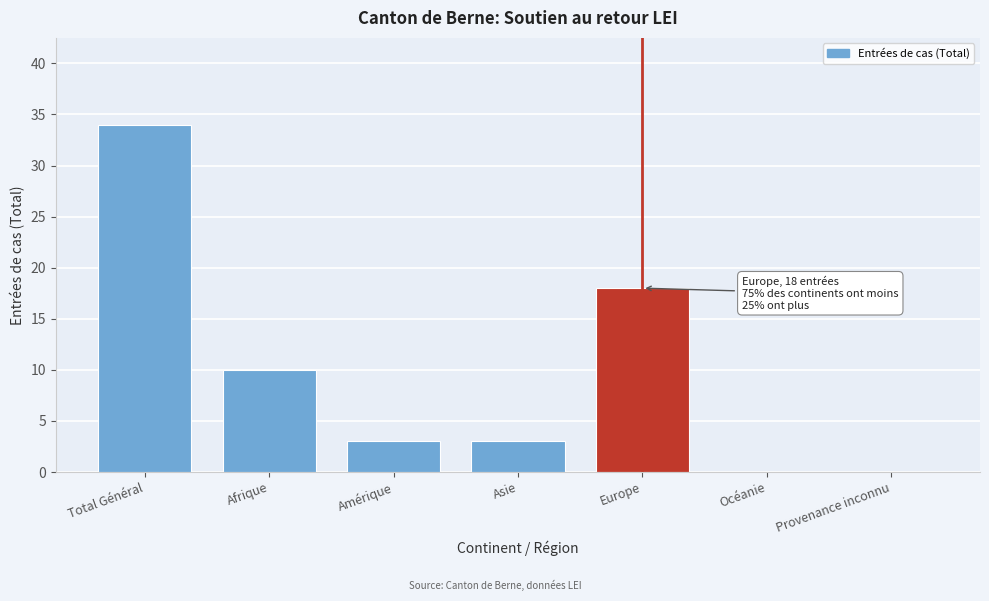

Reading left to right, what are all the values shown in this chart?

Total Général=34	Afrique=10	Amérique=3	Asie=3	Europe=18	Océanie=0	Provenance inconnu=0